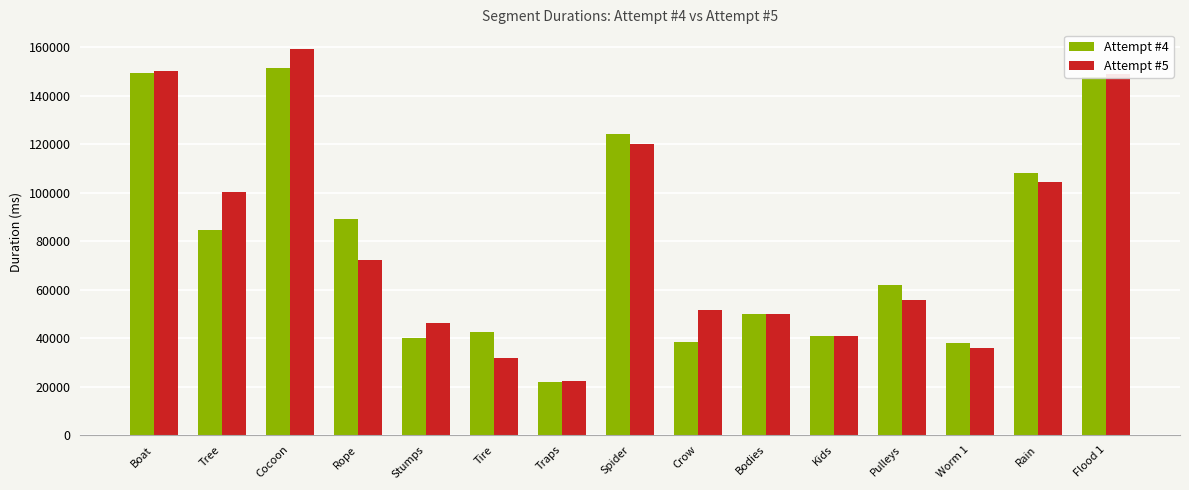

What is the approximate value of Attempt #5 at Stumps, to the nearest 10?

46020